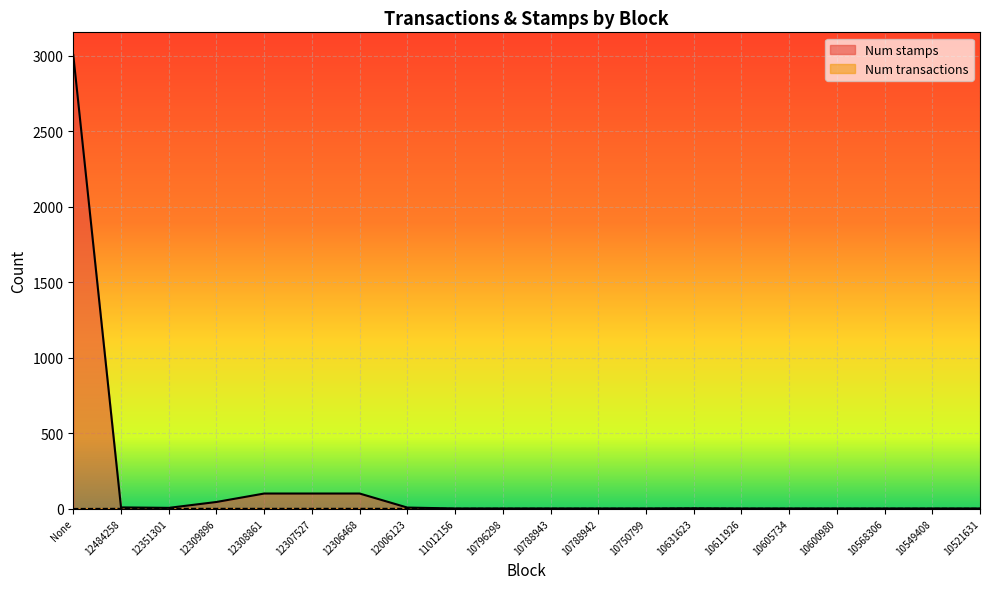

What is the value of the Num stamps point at the 14th from the left?

2